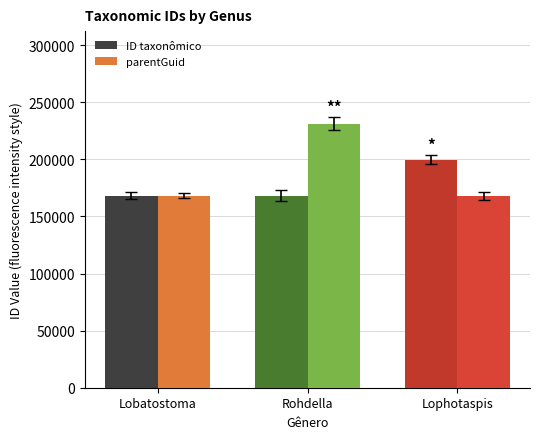

Which category has the highest value across all series?

Rohdella